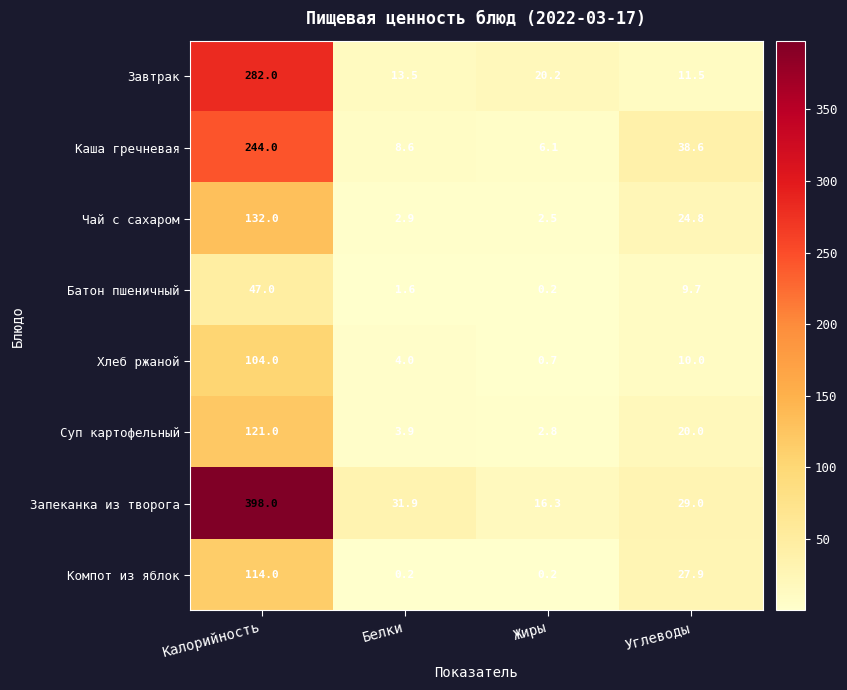

Read the Хлеб ржаной value at Углеводы.

10.0